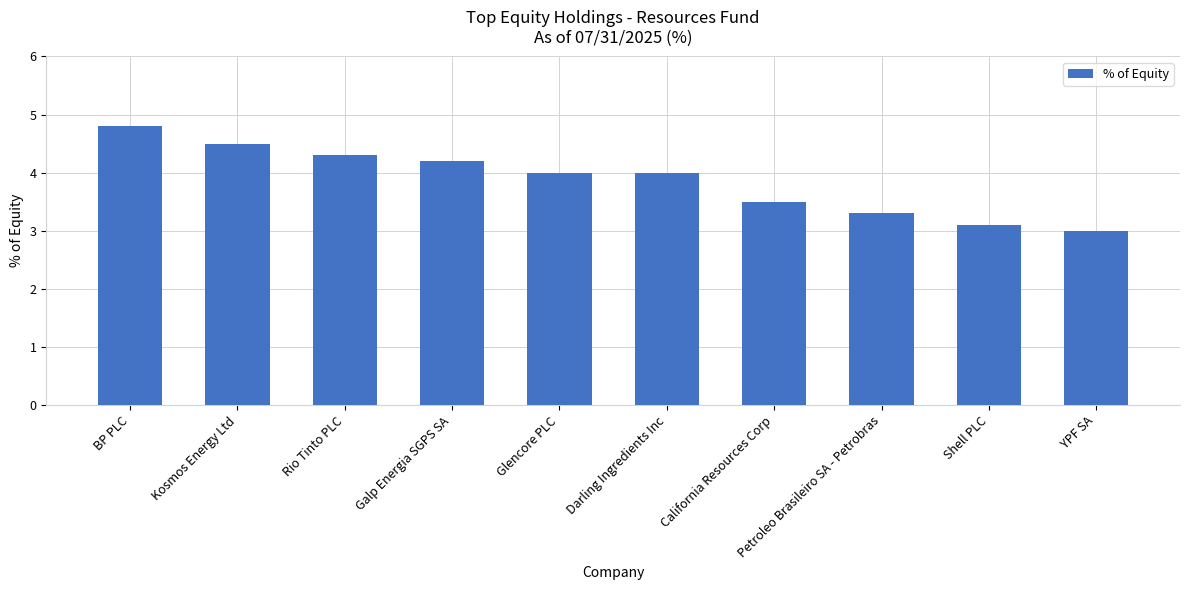

What is the label of the 9th bar from the left?

Shell PLC